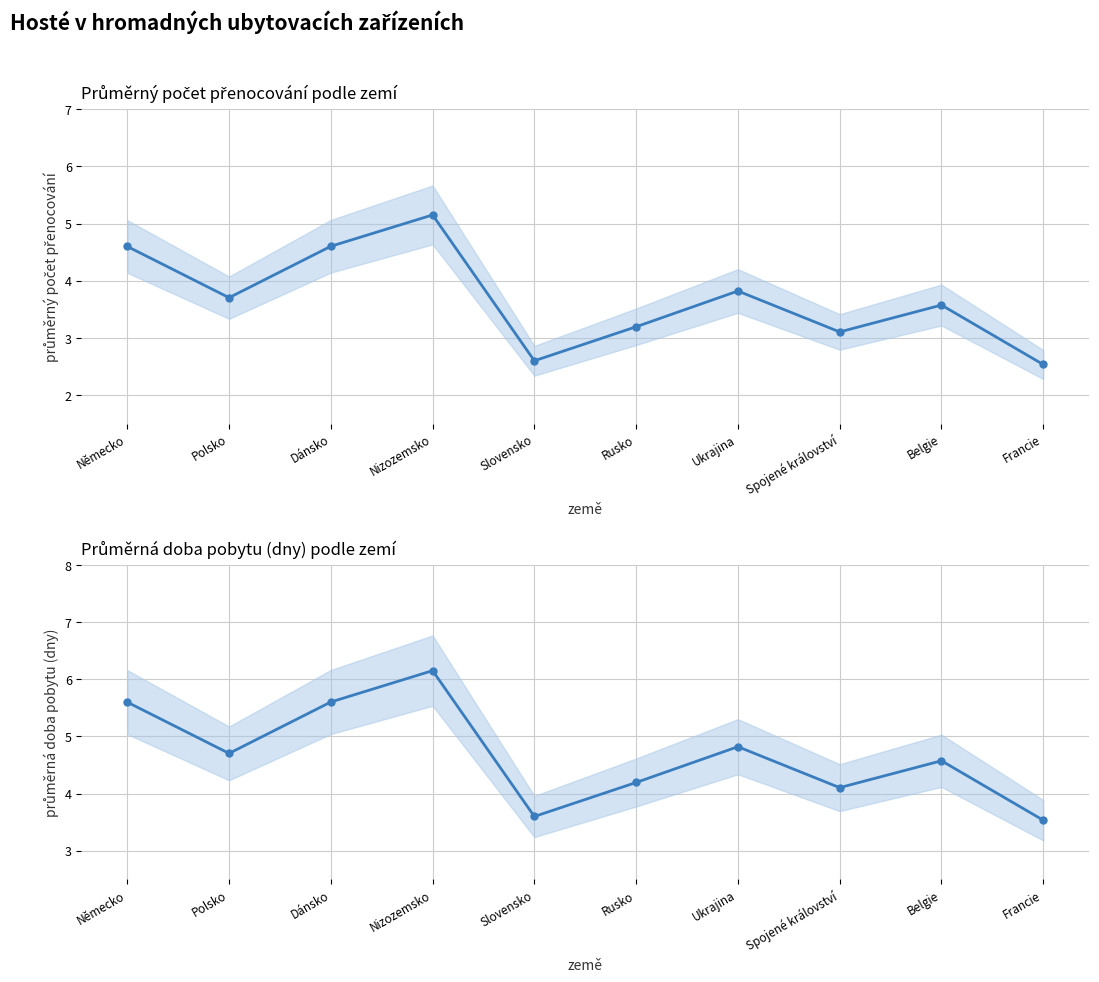

How many distinct data groups are displayed?

2